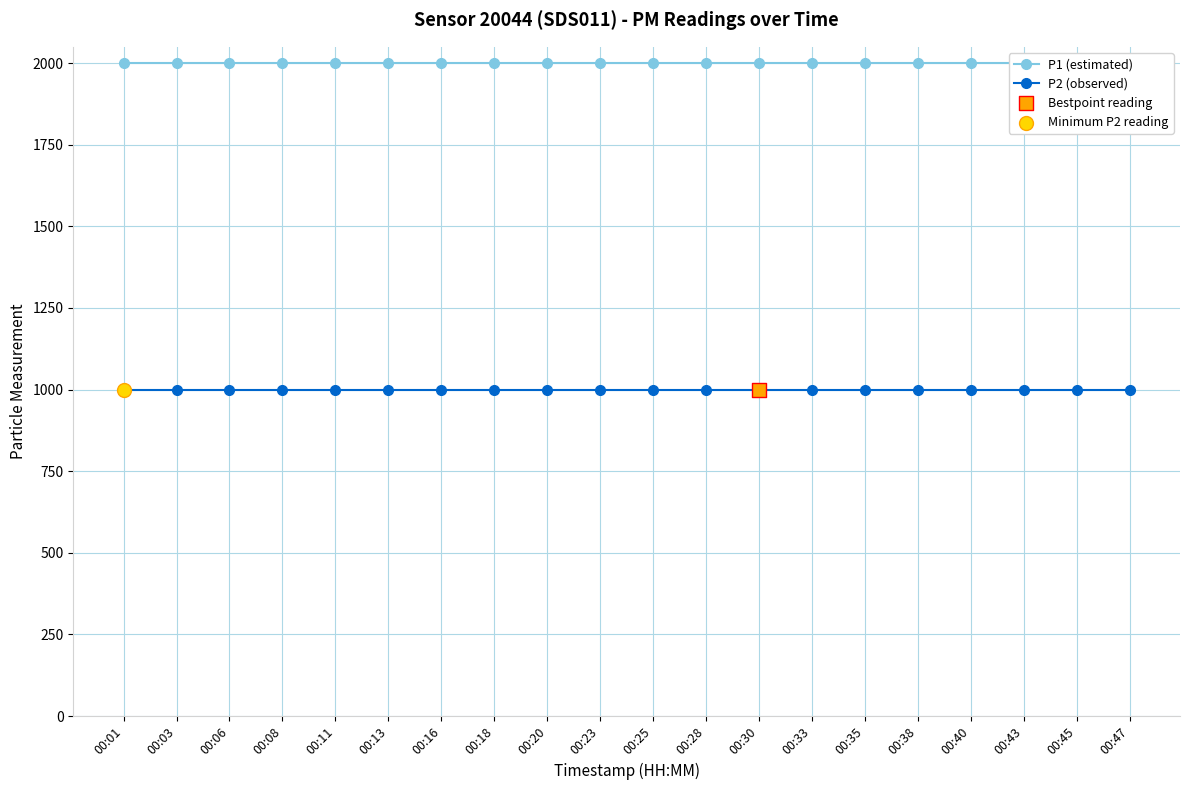

At how many categories does at least one series exceed 1437?

20